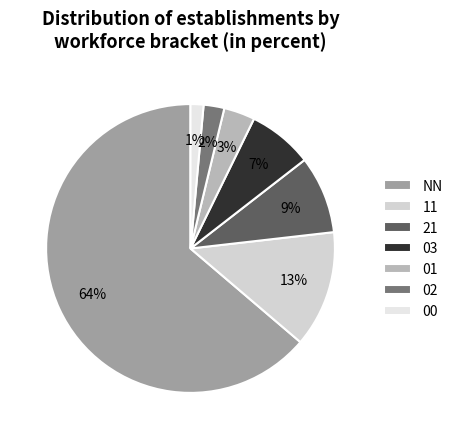

Which slice is the largest?

NN